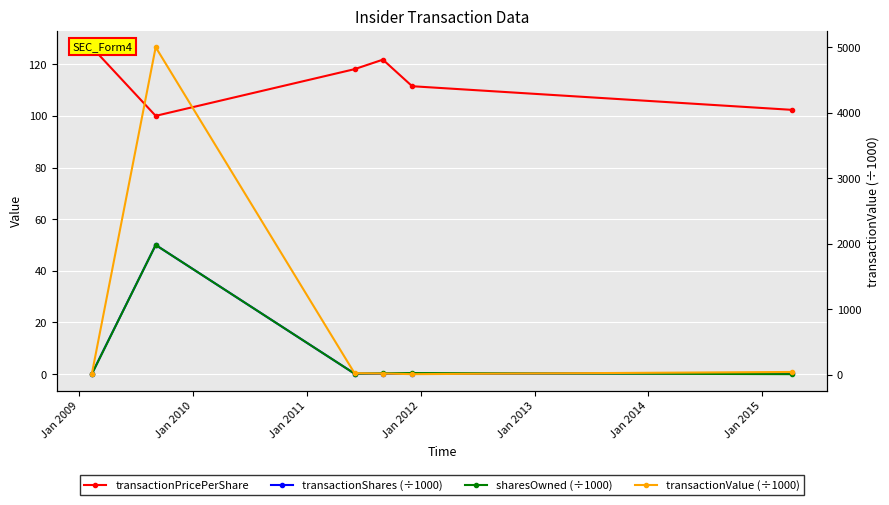

Count the number of categories in the chart.

6